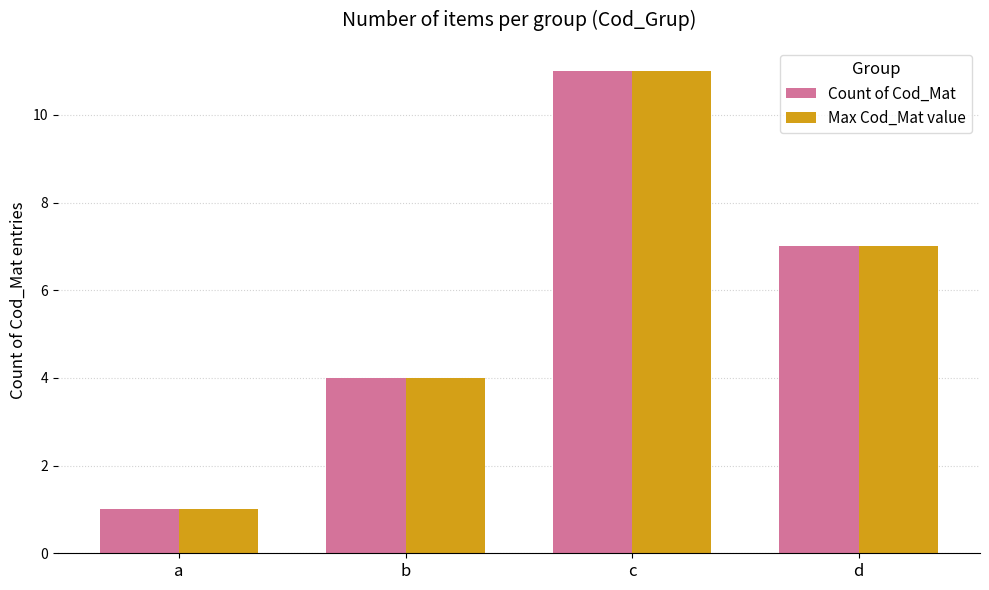

What is the difference between the Count of Cod_Mat values at a and c?

10